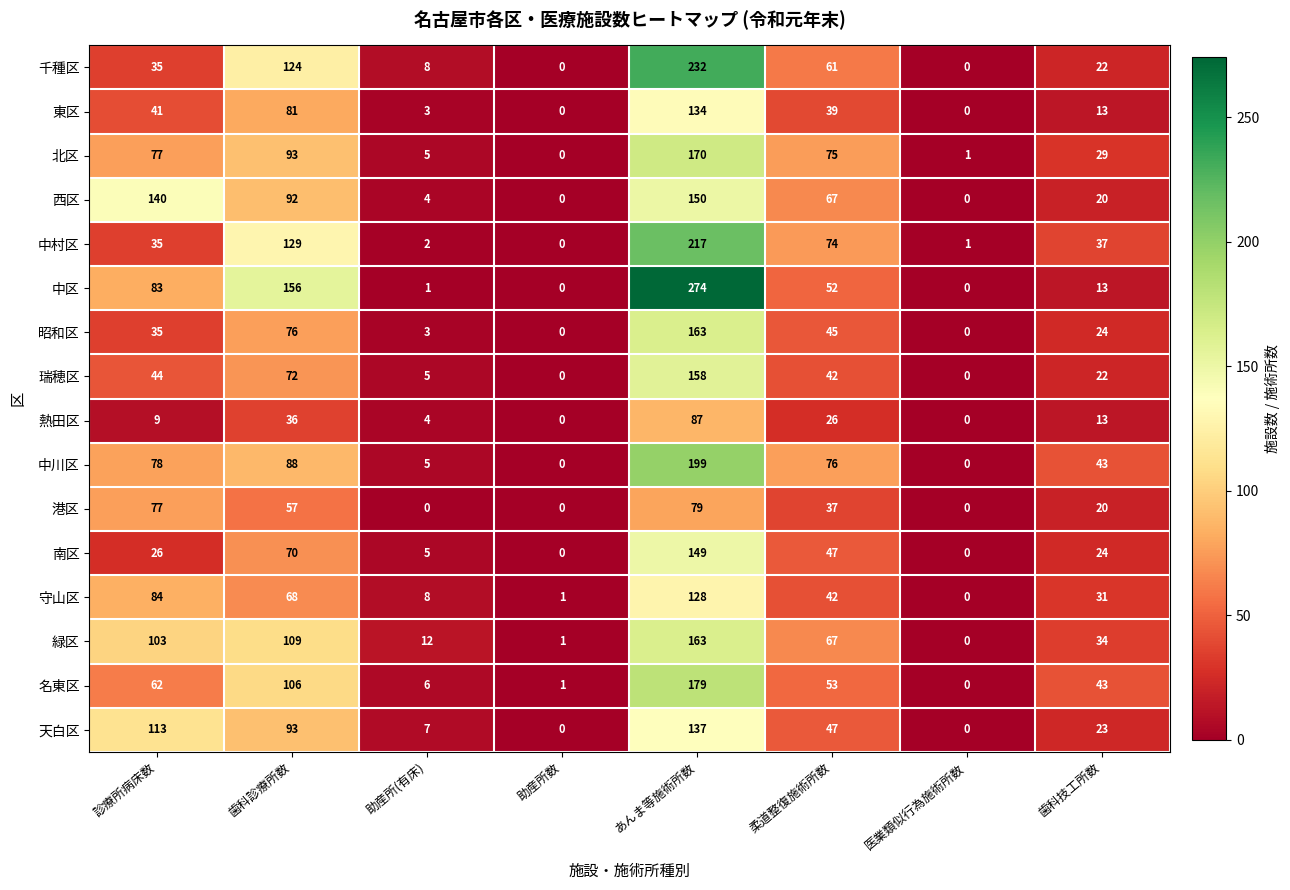

True or false: 中村区 has a value of 151 at 助産所数.

False